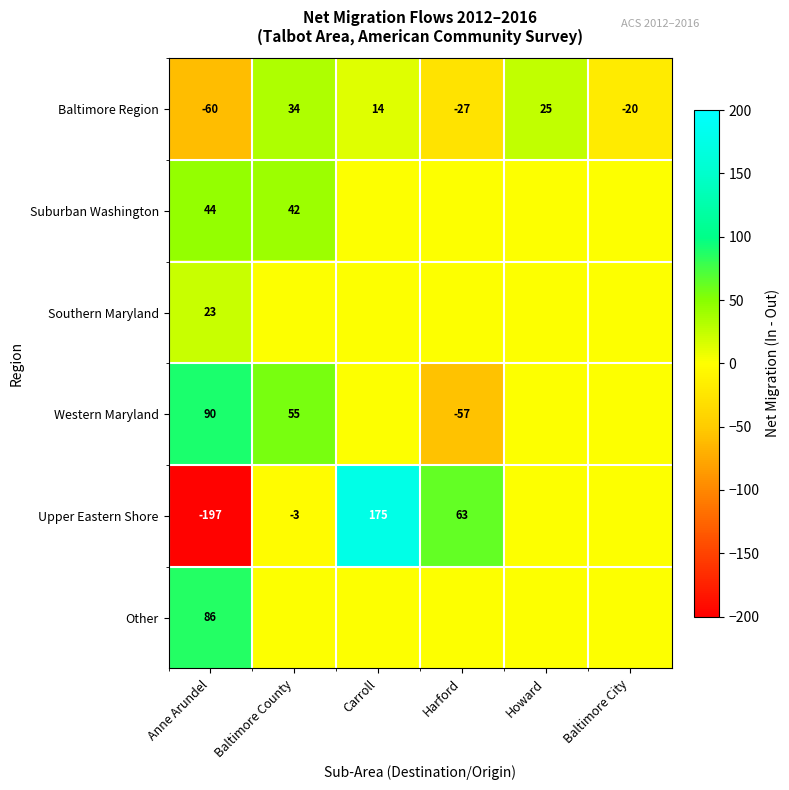

At which label does Baltimore Region first exceed 14?

Baltimore County